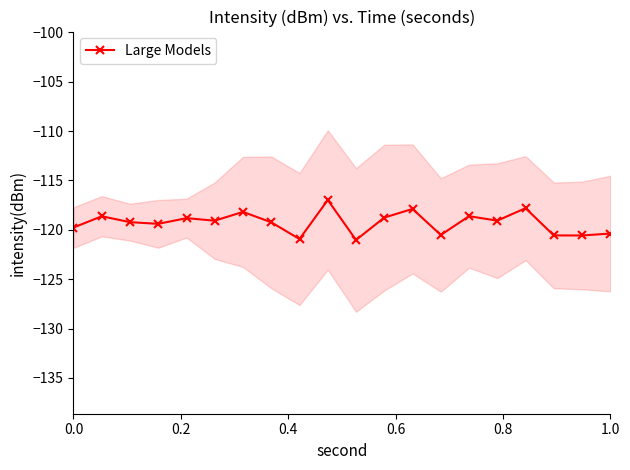

True or false: Large Models has more than 1 points higher than both neighbors.

True